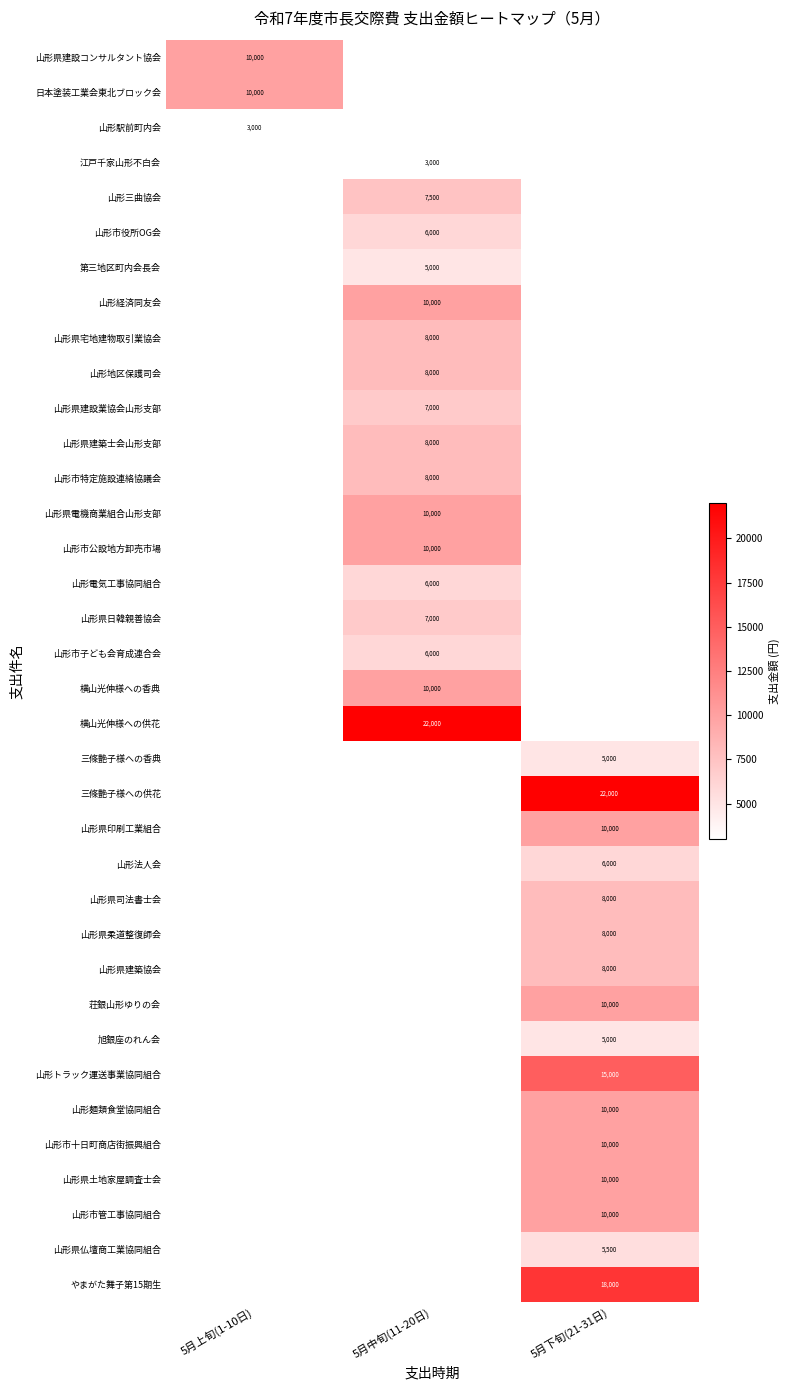

Is it true that 山形駅前町内会 equals 1108 at 5月上旬(1-10日)?

False